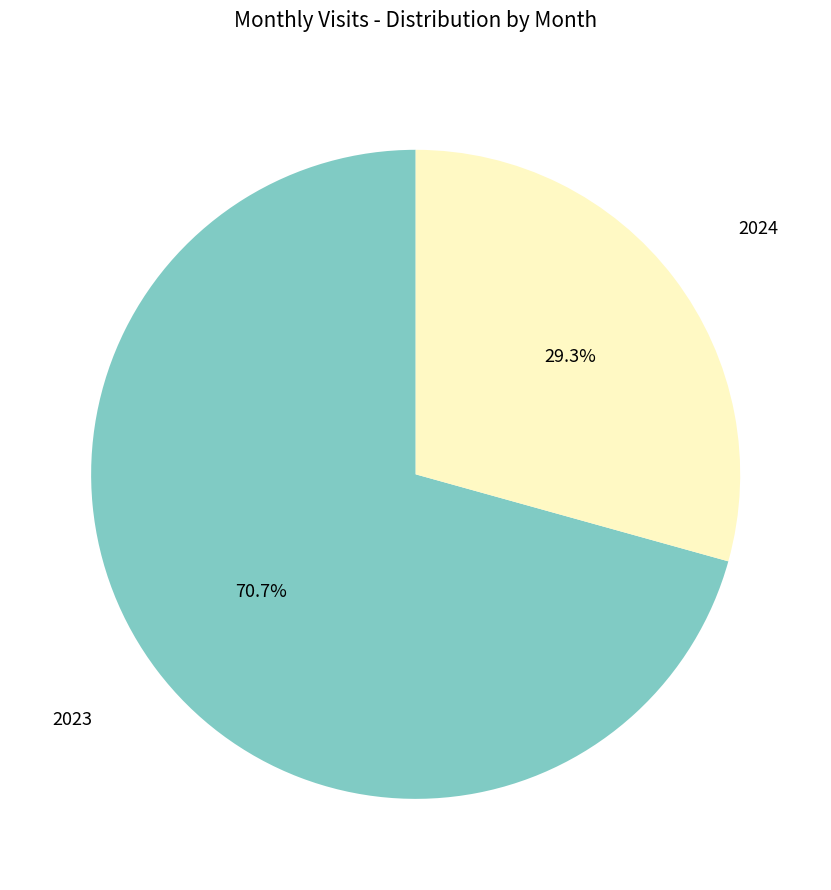

Is there any slice that represents more than half of the pie?

Yes